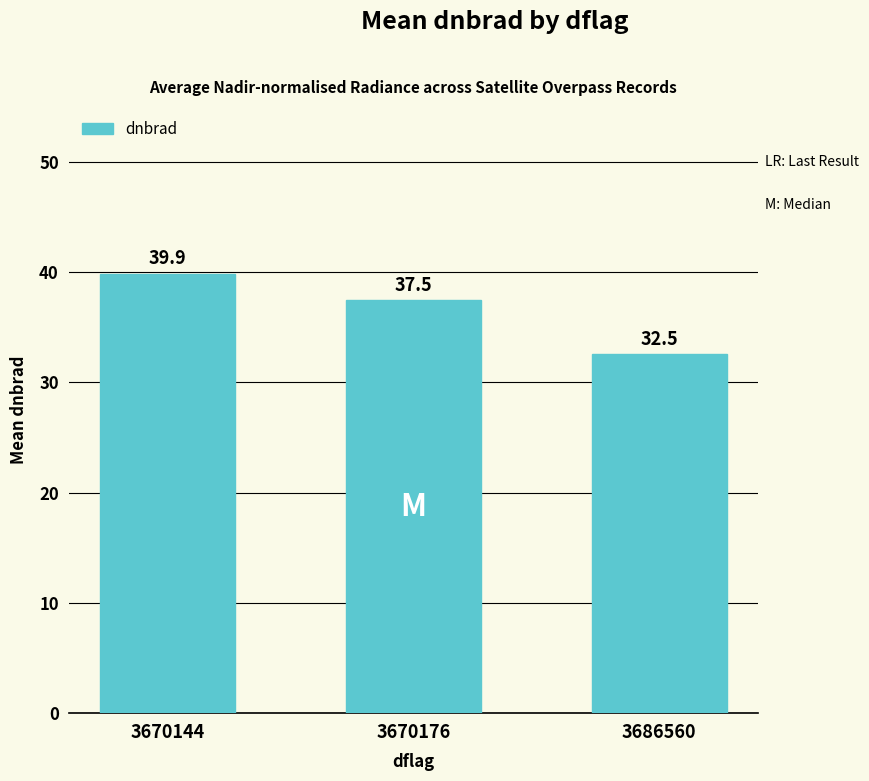

What is the value of the 1st bar from the left?

39.9